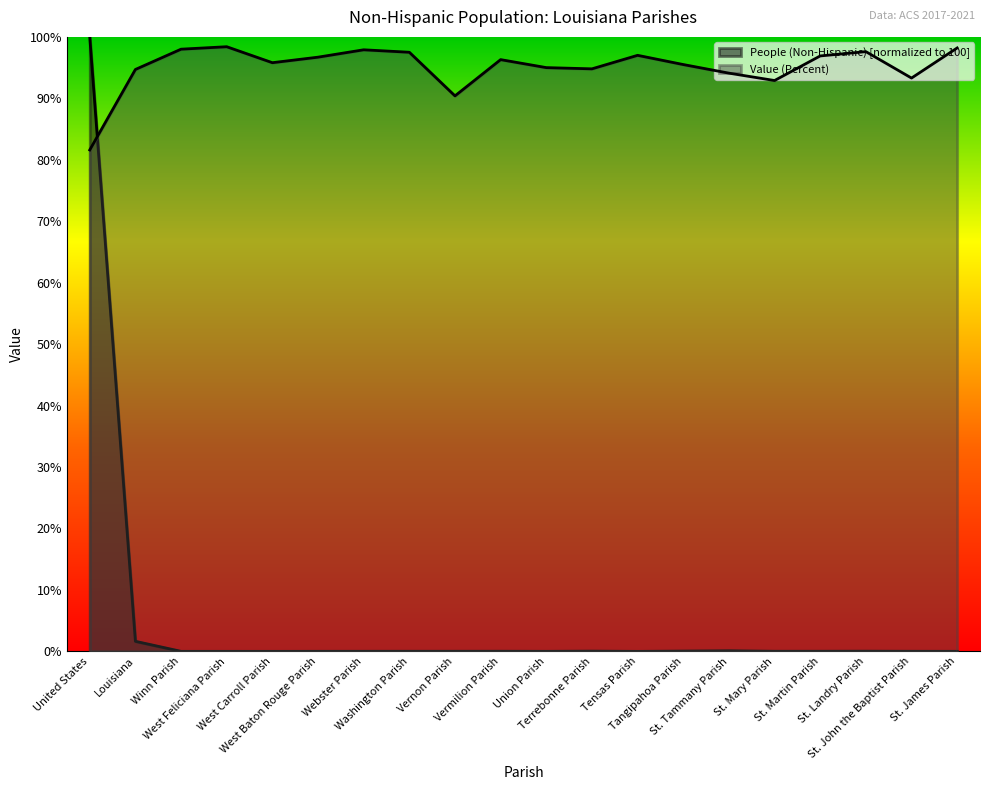

True or false: People (Non-Hispanic) and Value (Percent) intersect in this chart.

True